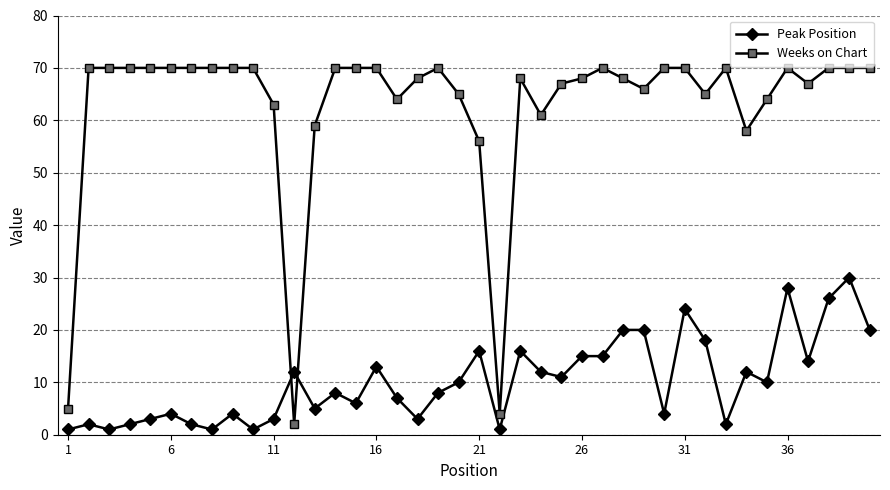

What is the maximum value for Weeks on Chart?

70